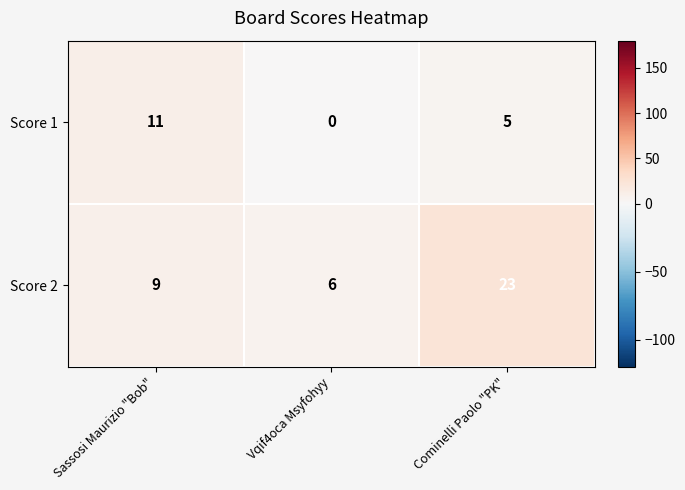

Which series has the largest range (max minus min)?

Score 2